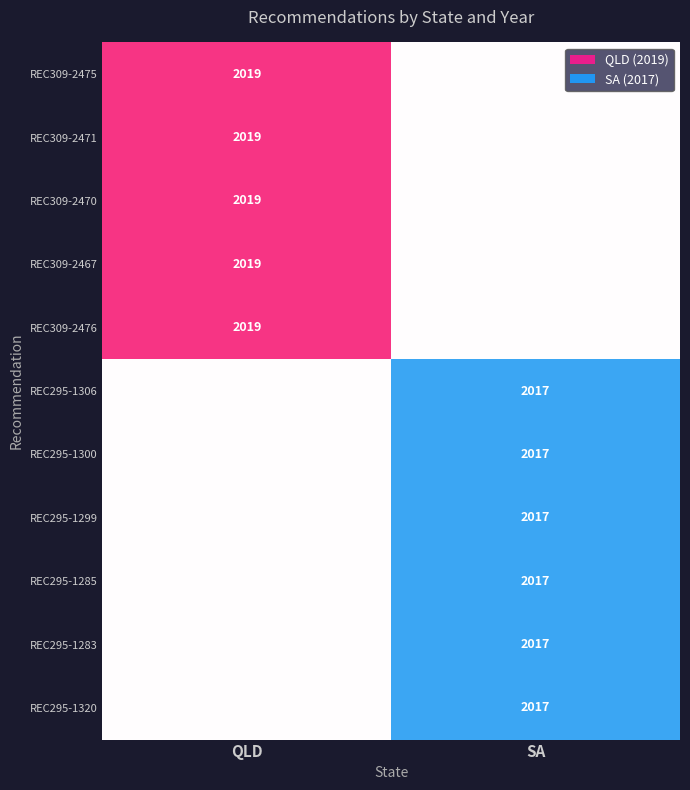

At how many categories does at least one series exceed 0?

1